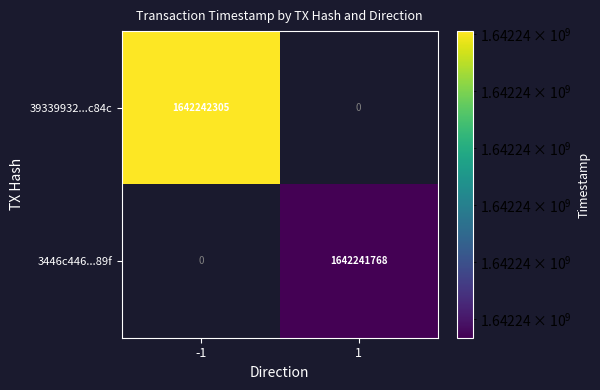

Is it true that 3446c446f694652251aefb75863ec53e796589f equals 1 at direction?

True